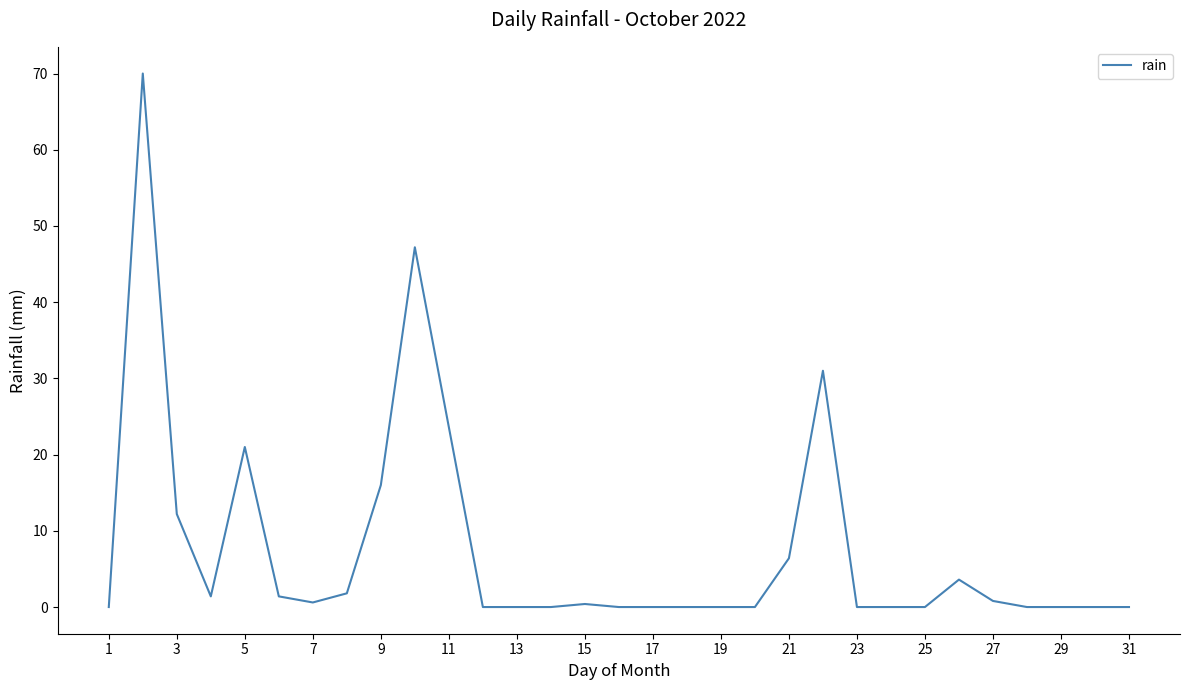

What is the difference between the maximum and minimum values?

70.0